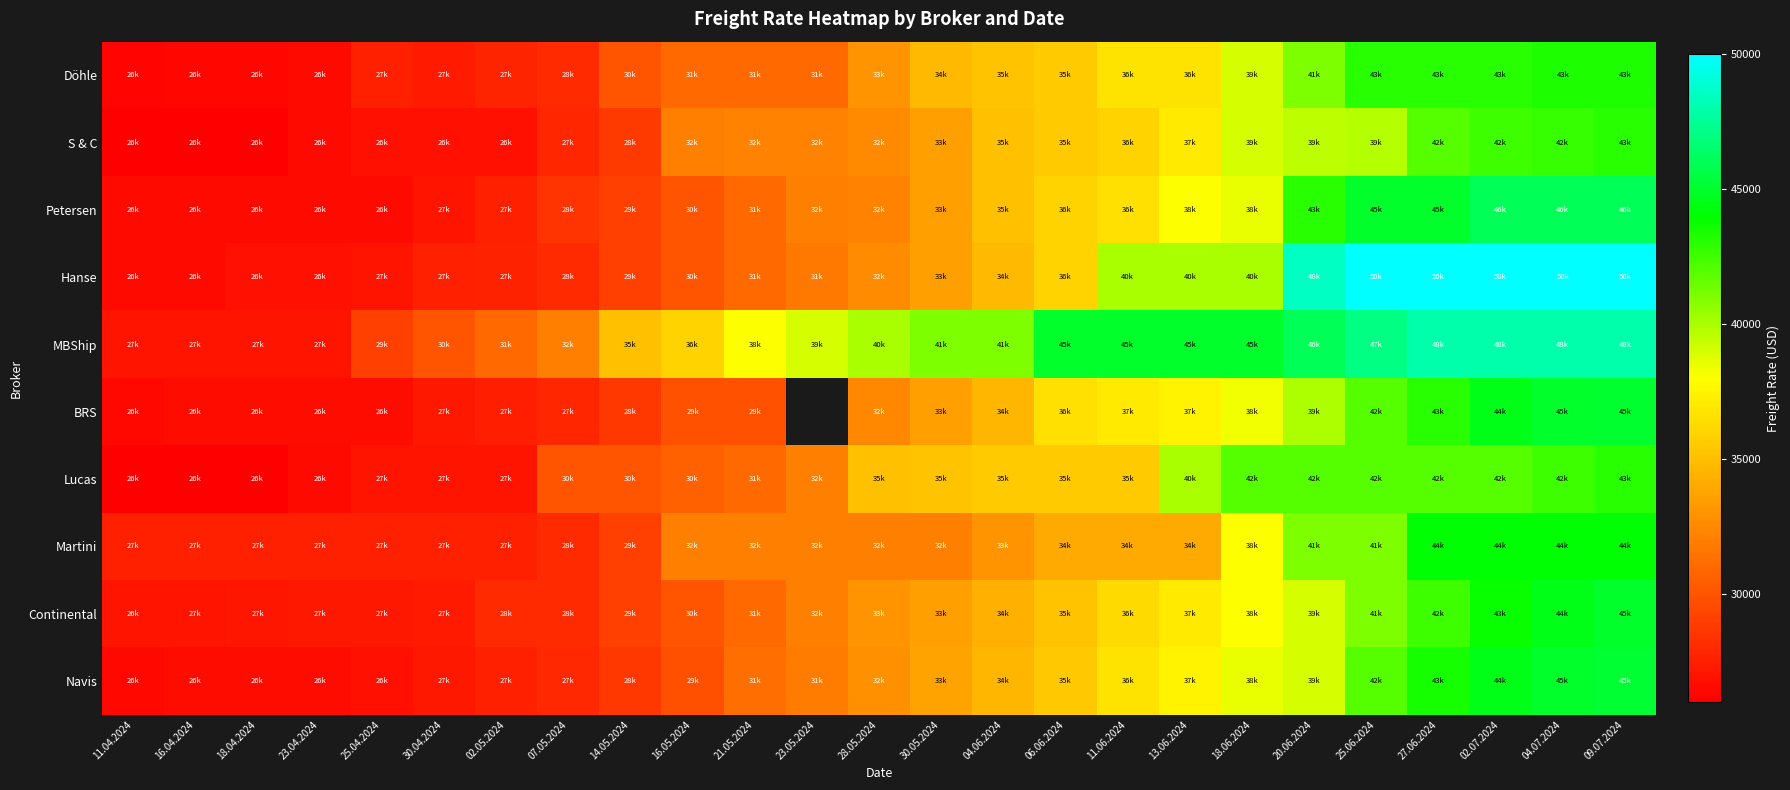

What is the difference between the maximum and minimum values in the S & C series?

17000.0